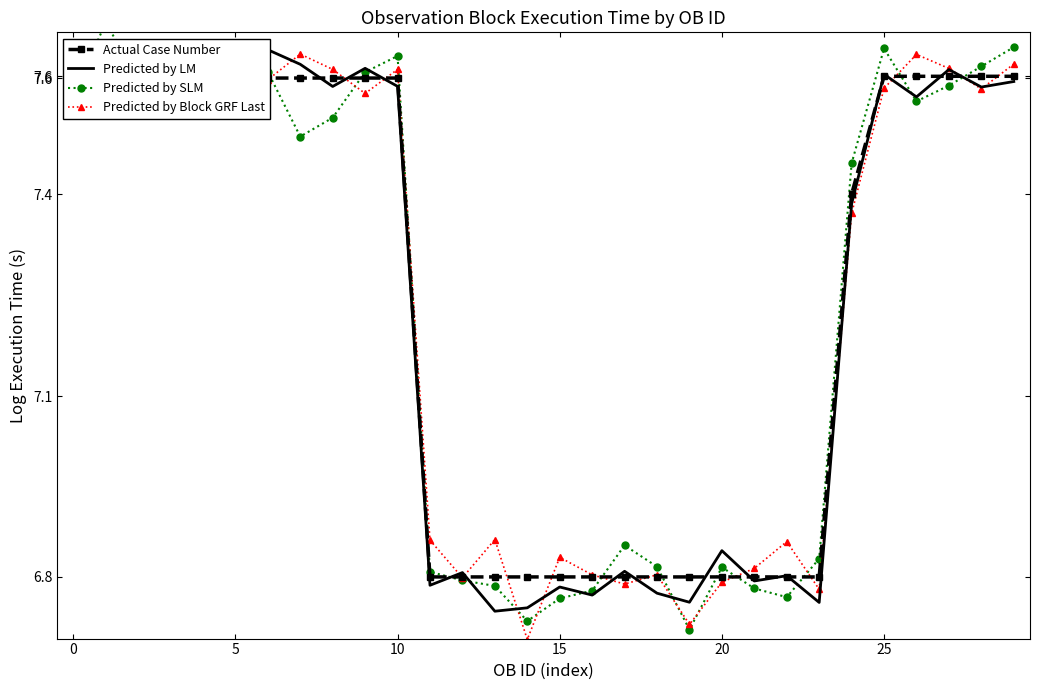

Which series has the largest total across all categories?

Predicted by Block GRF Last